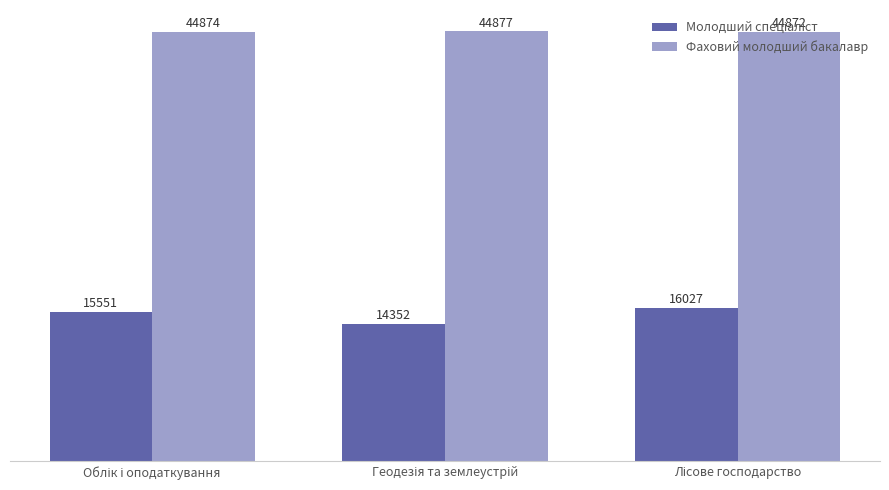

What is the sum of all Фаховий молодший бакалавр values?

134623